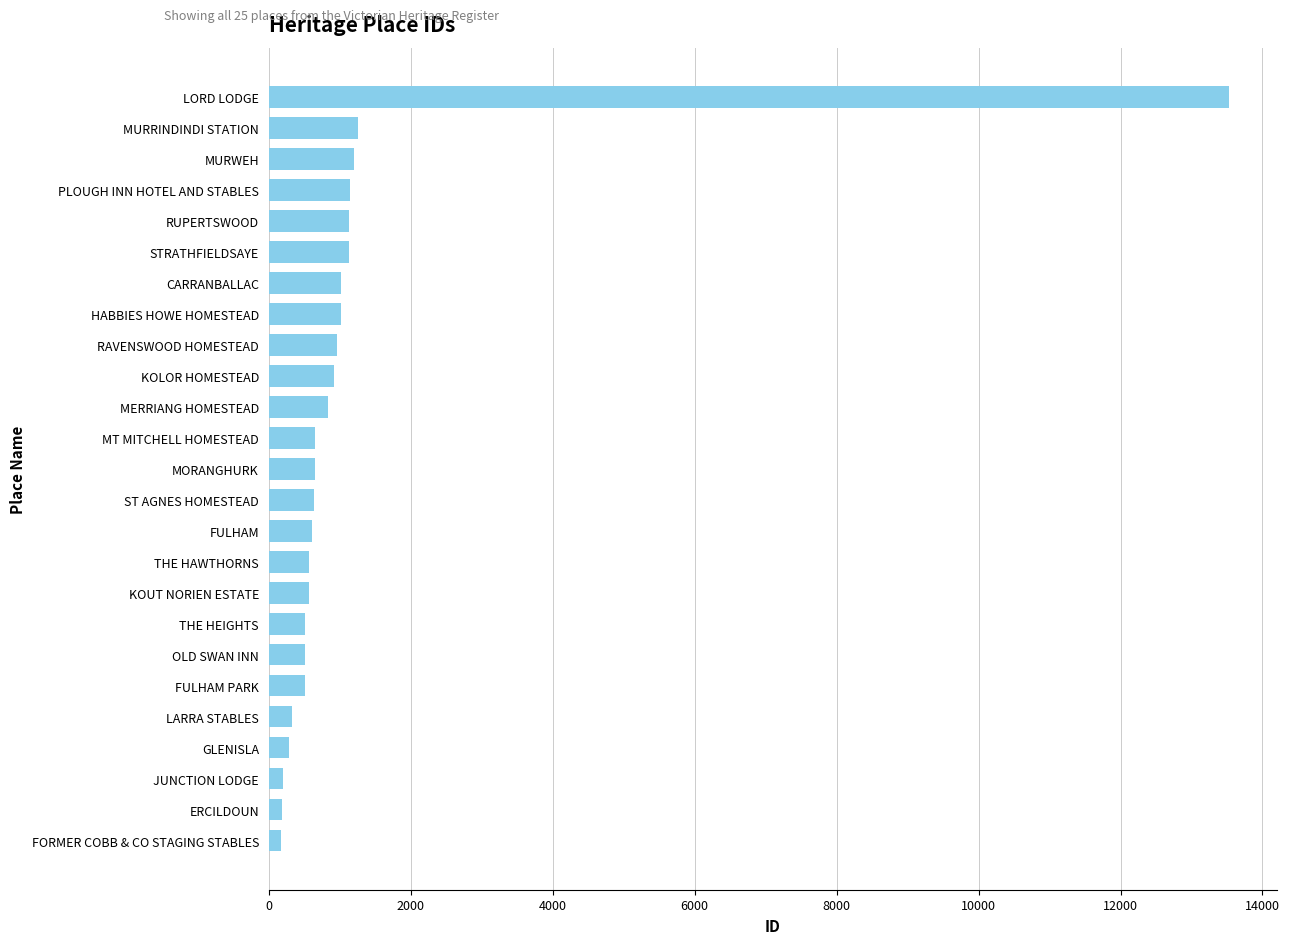

The value at RAVENSWOOD HOMESTEAD is 967. True or false?

True